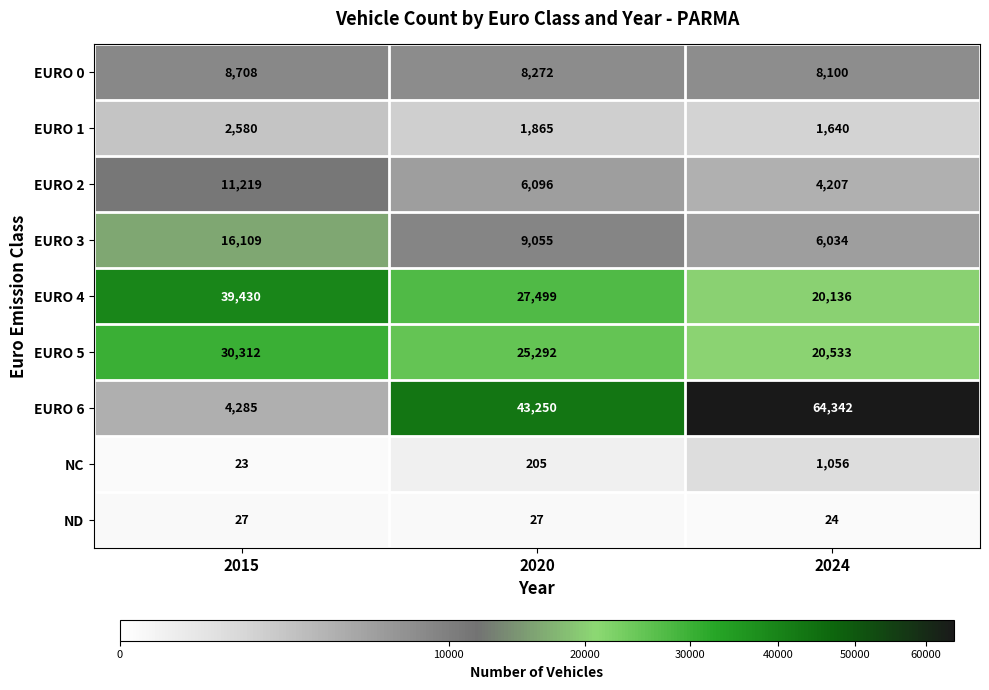

At which label does EURO 5 first exceed 25292?

2015